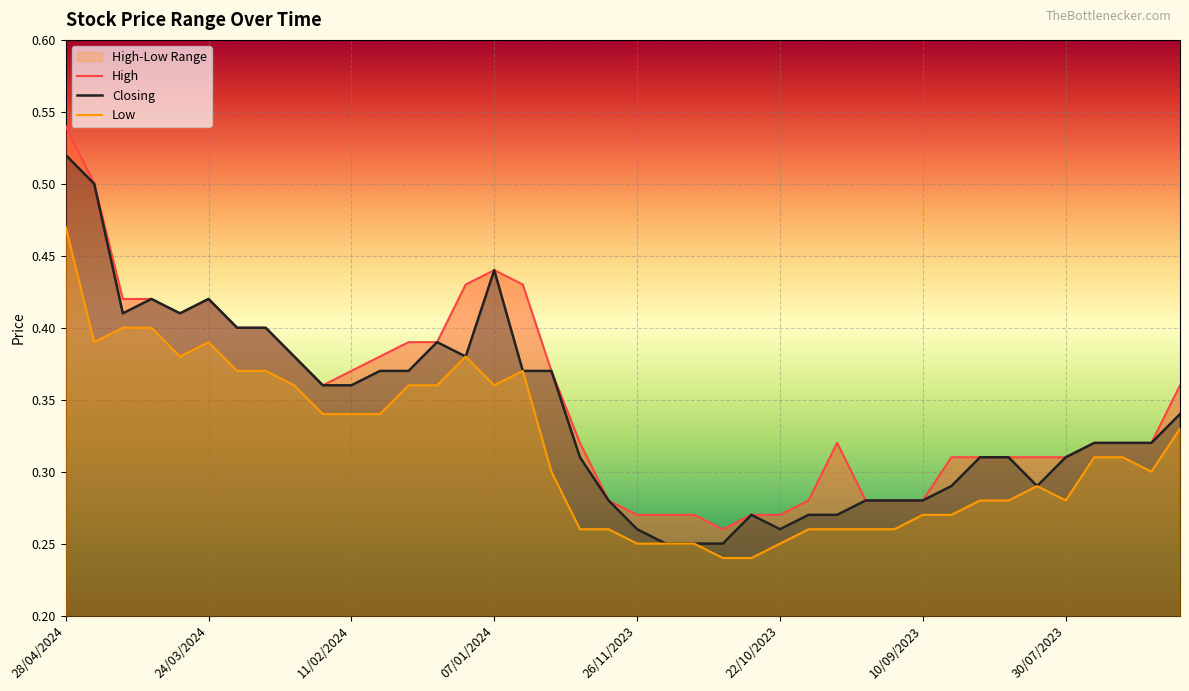

The Closing series shows 0.4 at 26/11/2023. True or false?

False